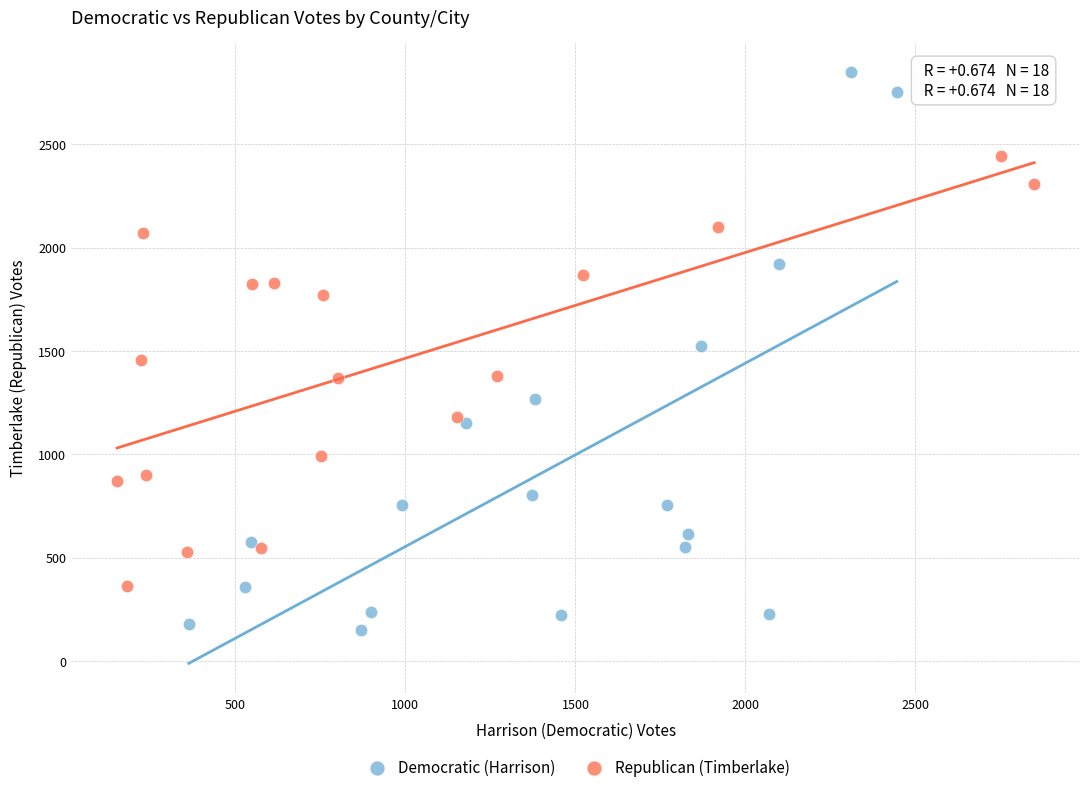

Which series has the largest Y range (max minus min)?

Democratic (Harrison)